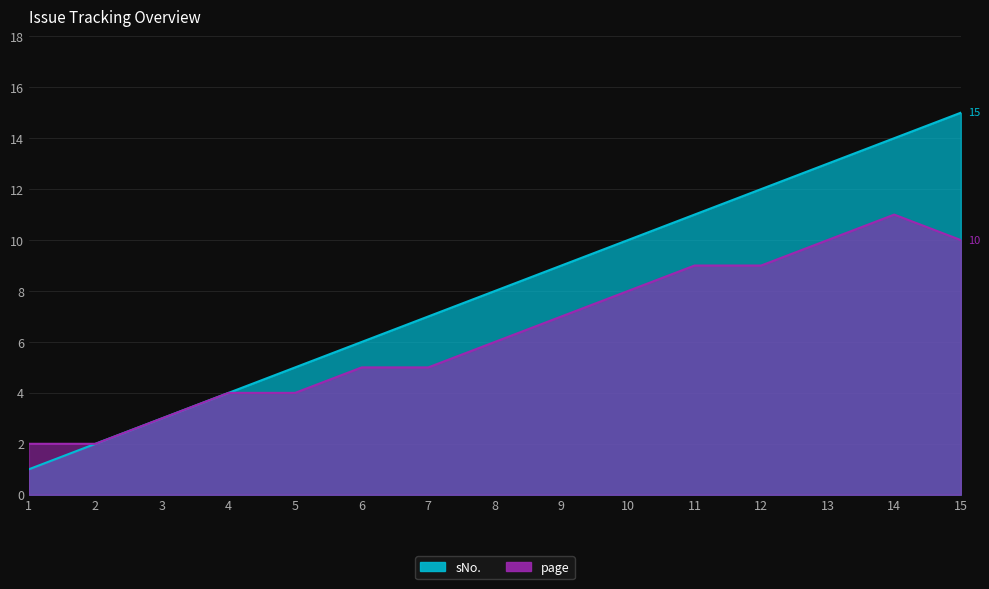

Read the page value at 3.

3